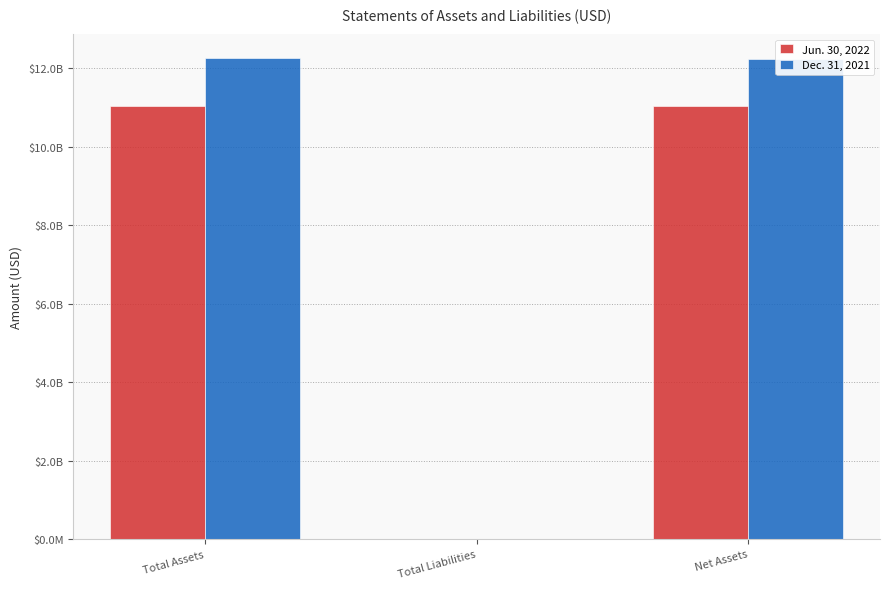

Is the value of Jun. 30, 2022 at Net Assets greater than the value of Dec. 31, 2021 at Total Assets?

No